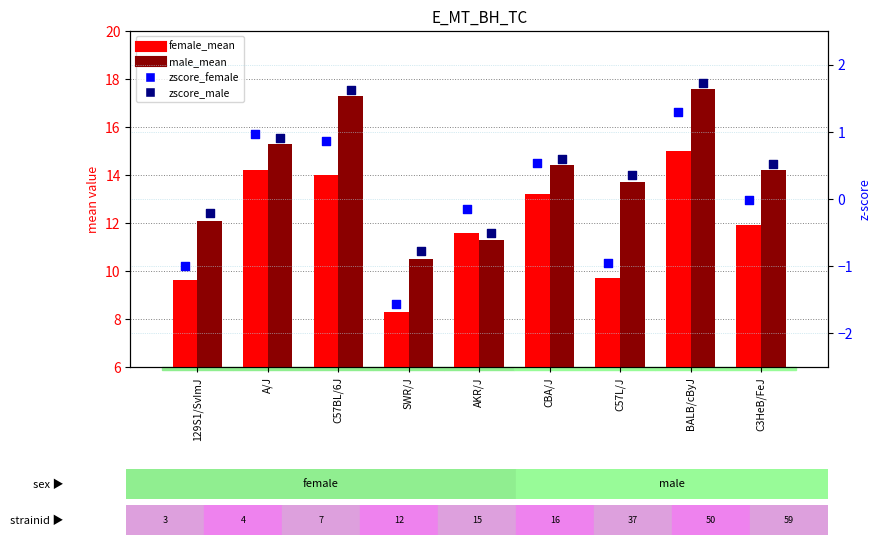

At which category is the sum across all series the highest?

BALB/cByJ